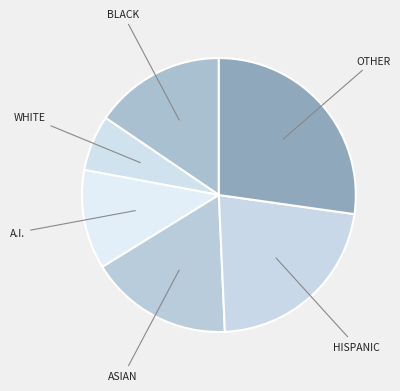

How many slices are in this pie chart?

6